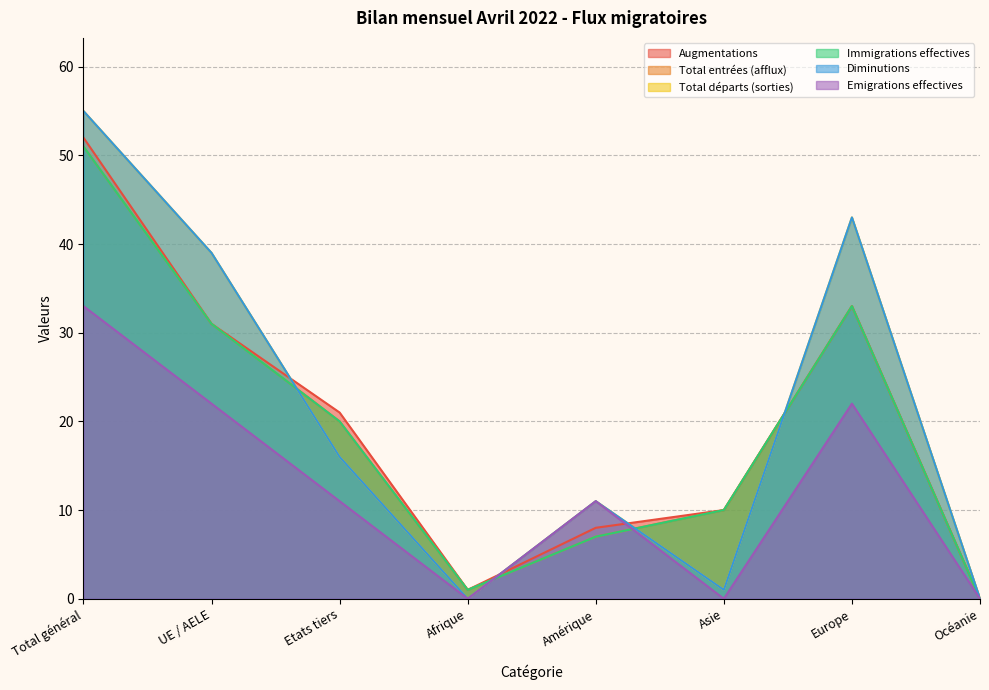

Where is the first local minimum for Diminutions?

Afrique